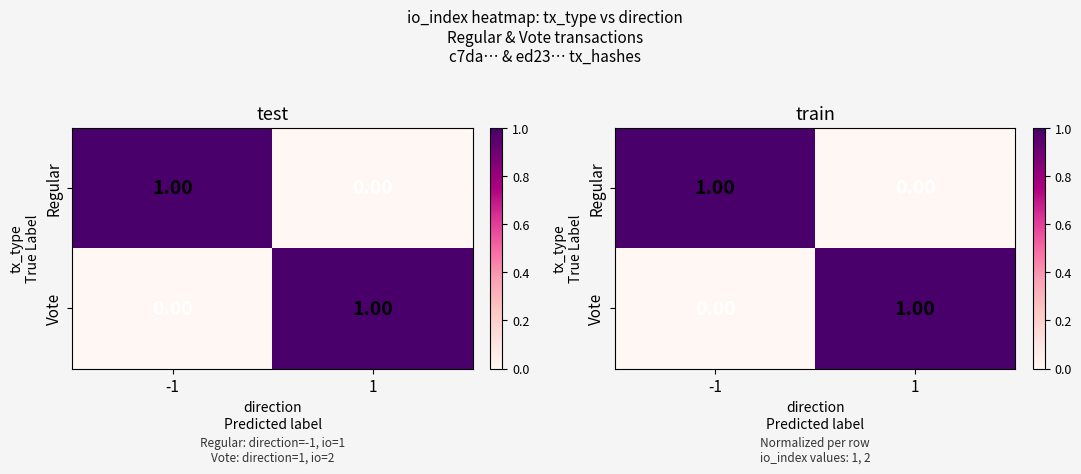

What is the highest value of the Vote series?

1